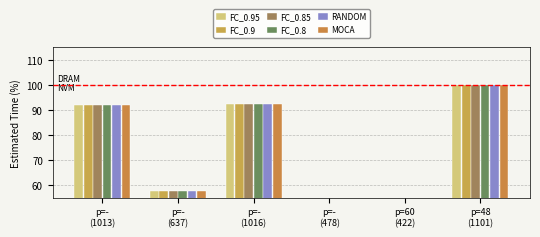

At how many categories does at least one series exceed 47?

4